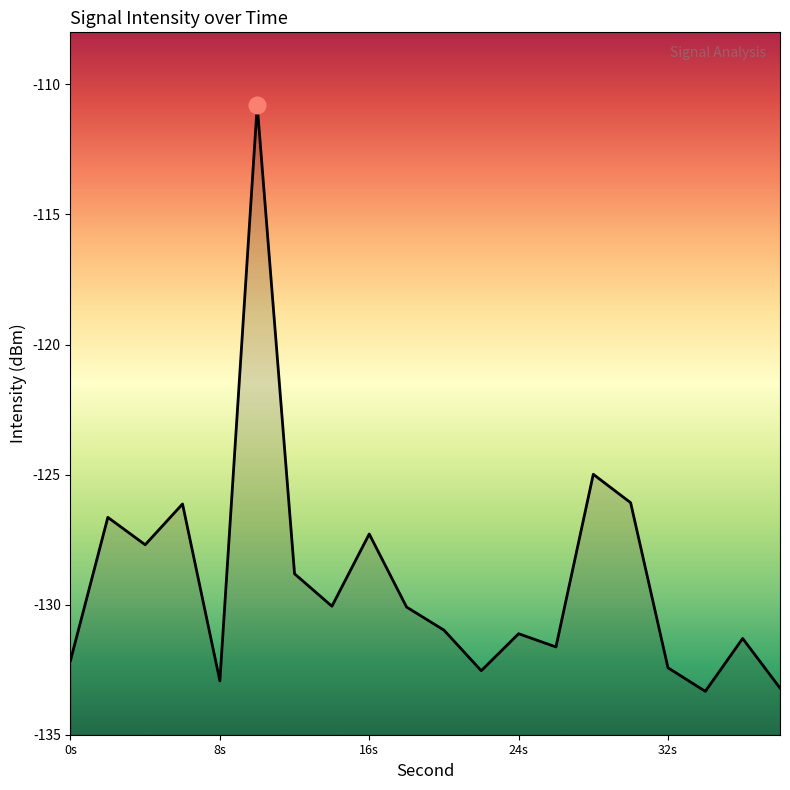

What is the change in value from 24s to 32s?

-1.3